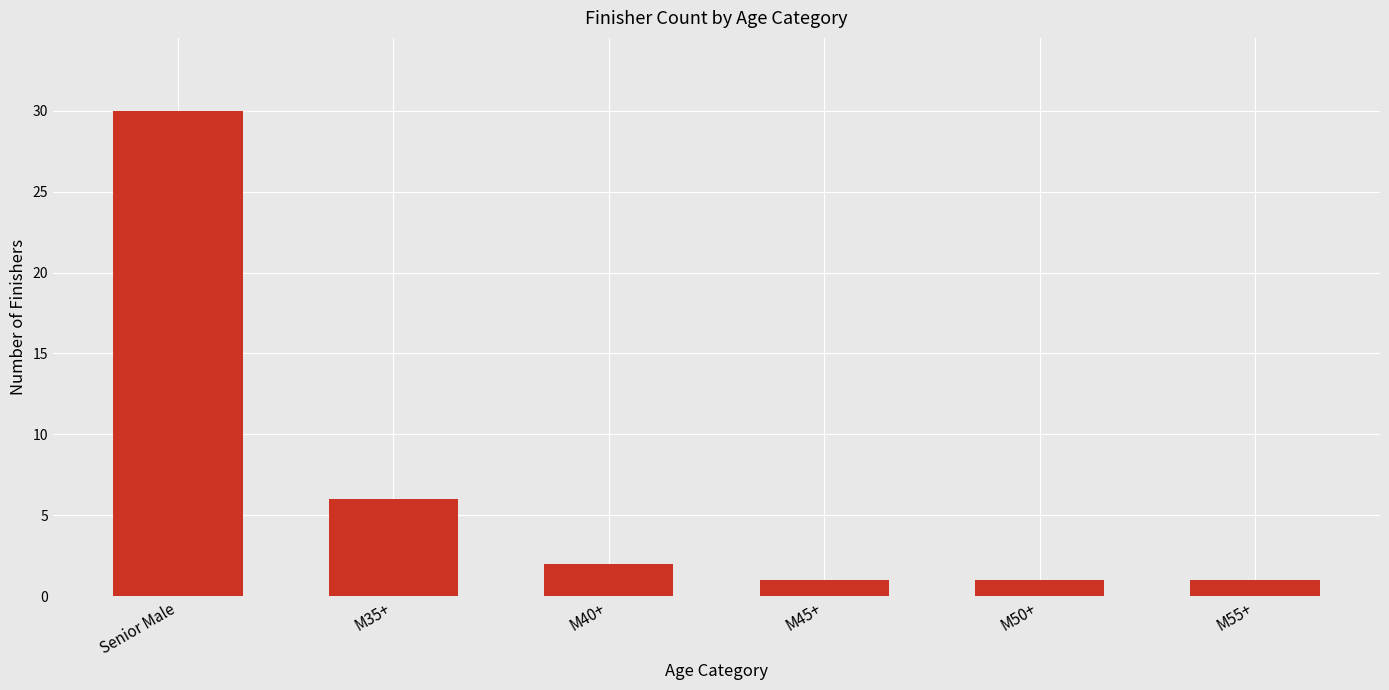

Where does the data first go above 2?

Senior Male